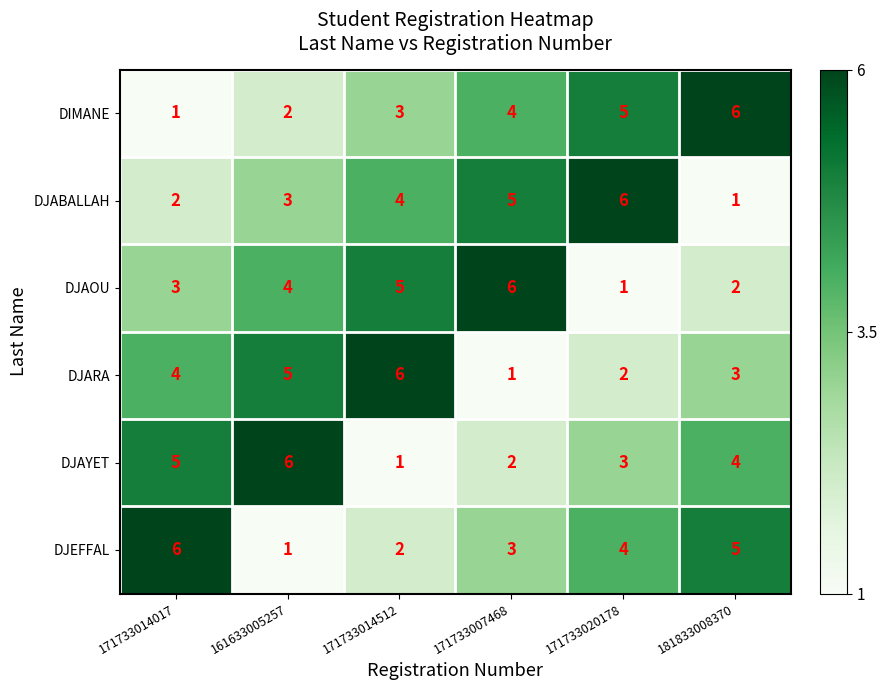

What is the spread (max minus min) of values at 171733014017?

5